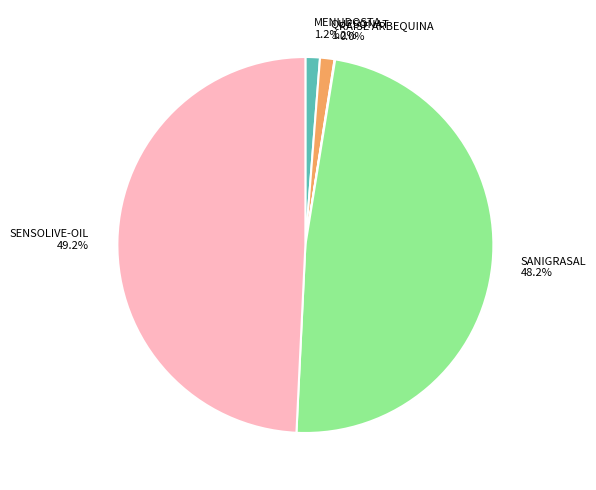

Is there any slice that represents more than half of the pie?

No